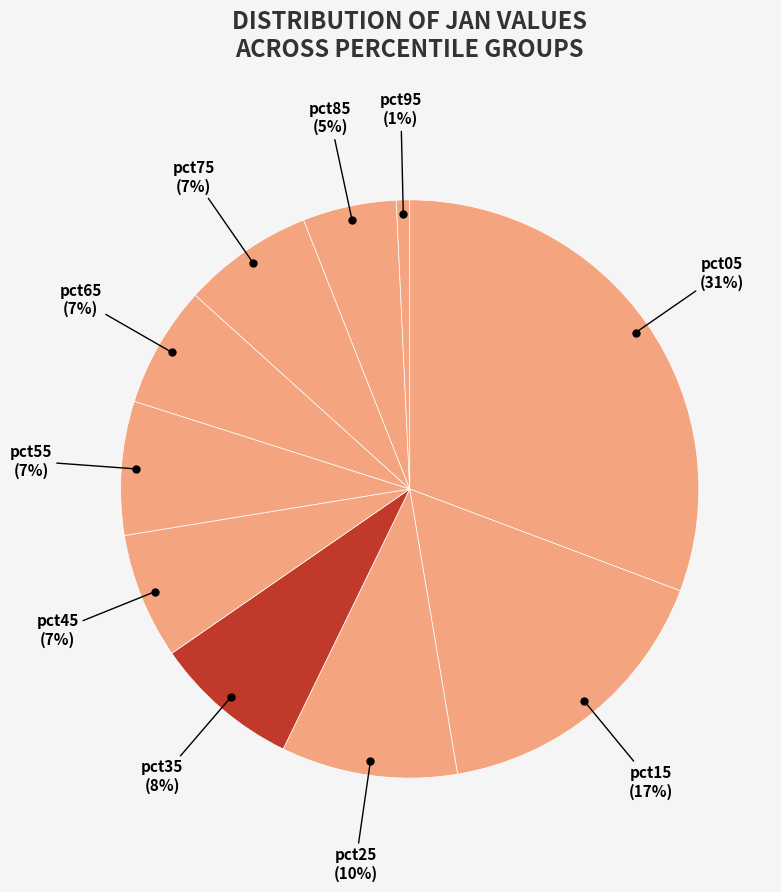

Count the number of slices in the pie.

10